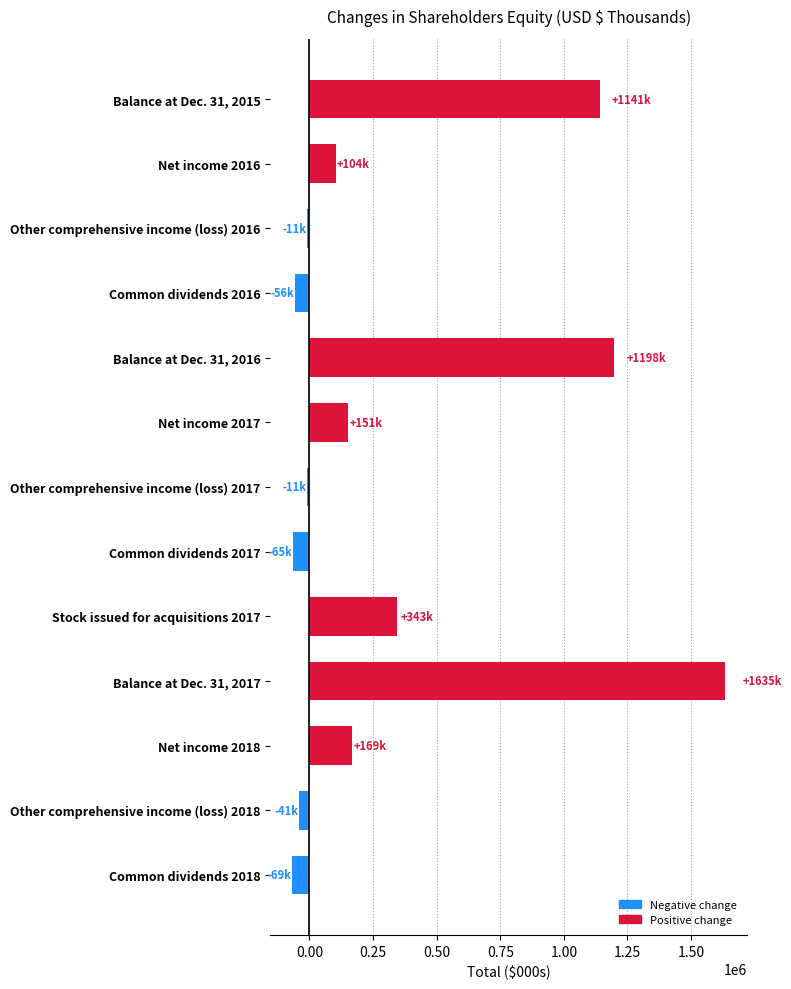

How many values are above zero?

7